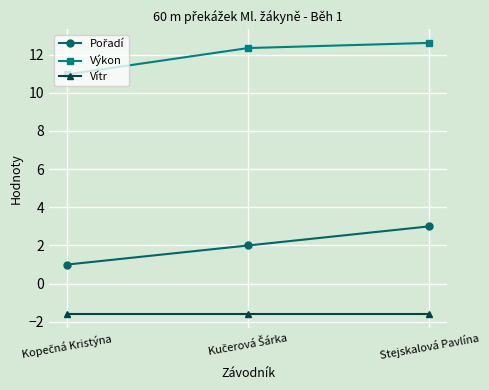

What is the sum of all Vítr values?

-4.8